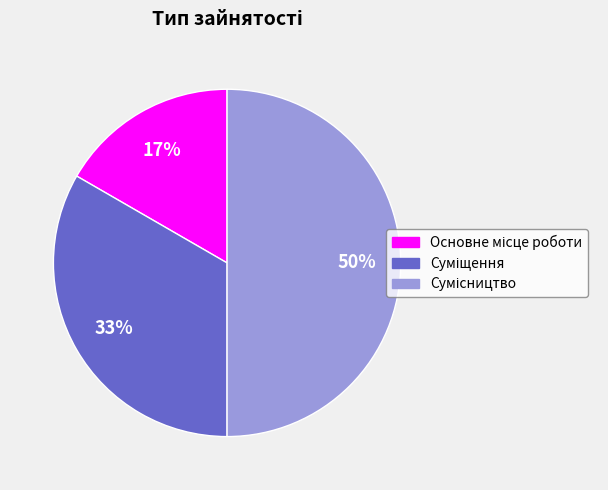

To the nearest percent, what is the difference between the largest and smallest slice percentages?

33%